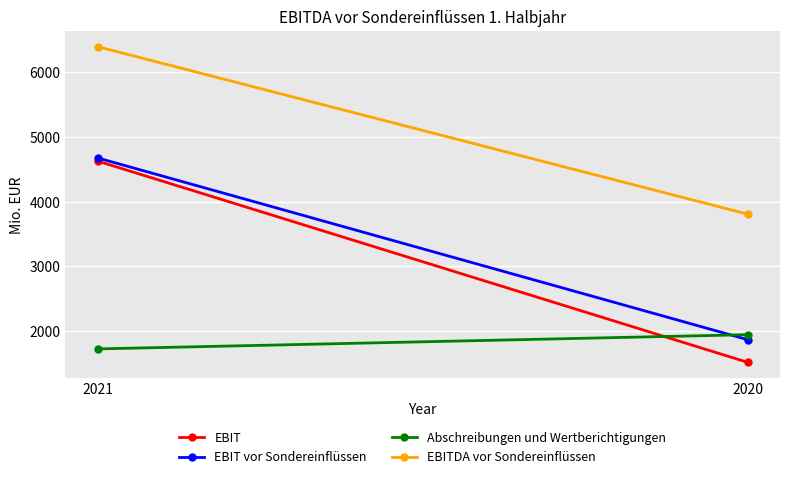

The value of EBITDA vor Sondereinflüssen at 2021 is 6398. True or false?

True